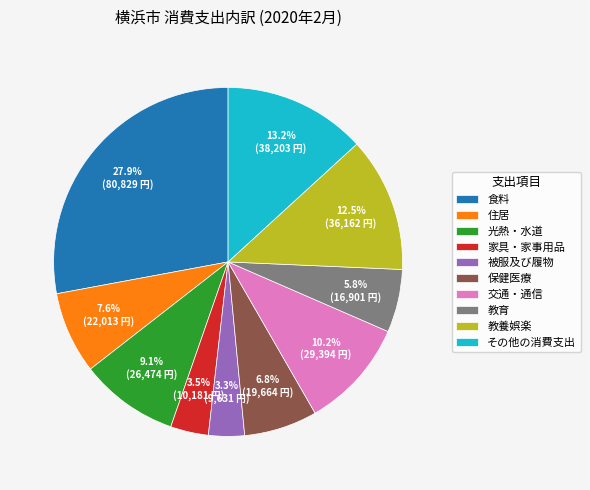

How many segments does this pie chart have?

10